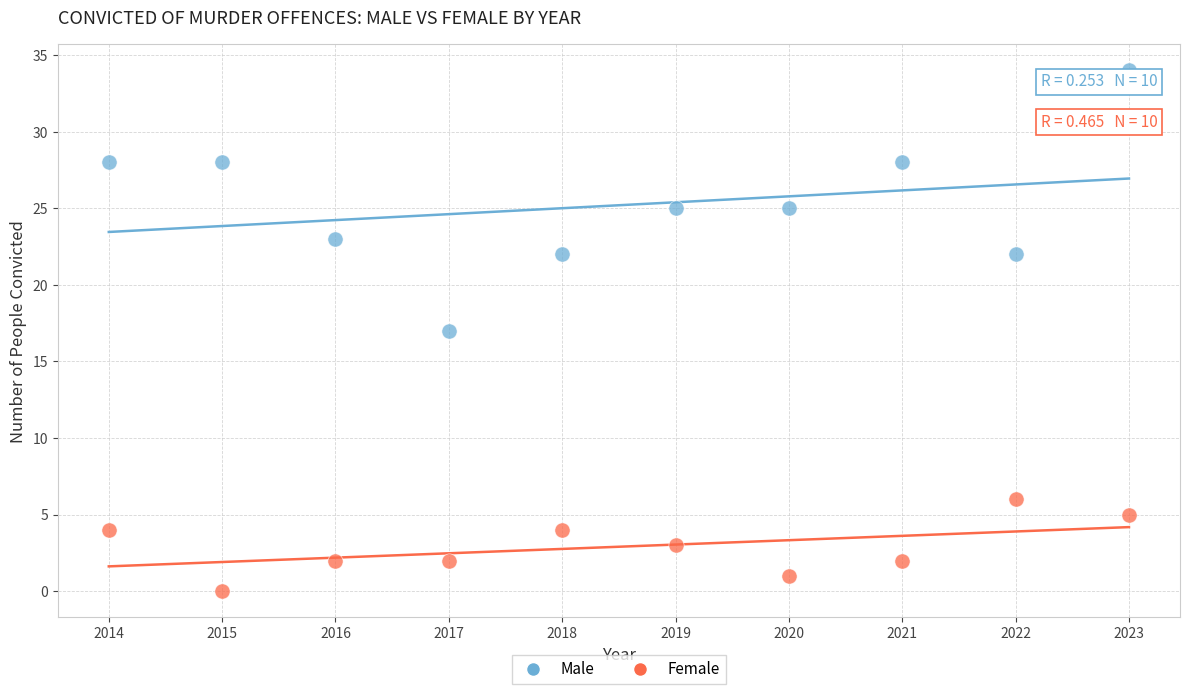

Which series reaches the maximum Y coordinate?

Male